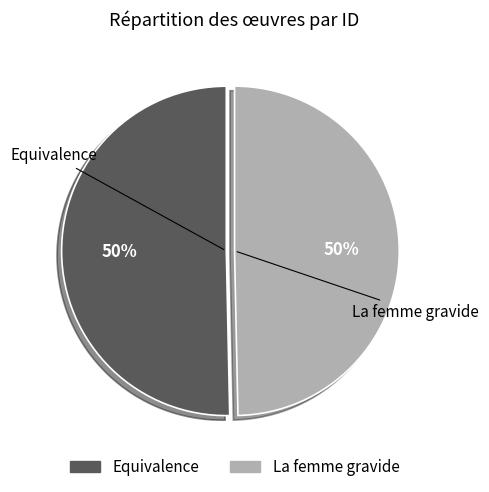

Count the number of slices in the pie.

2